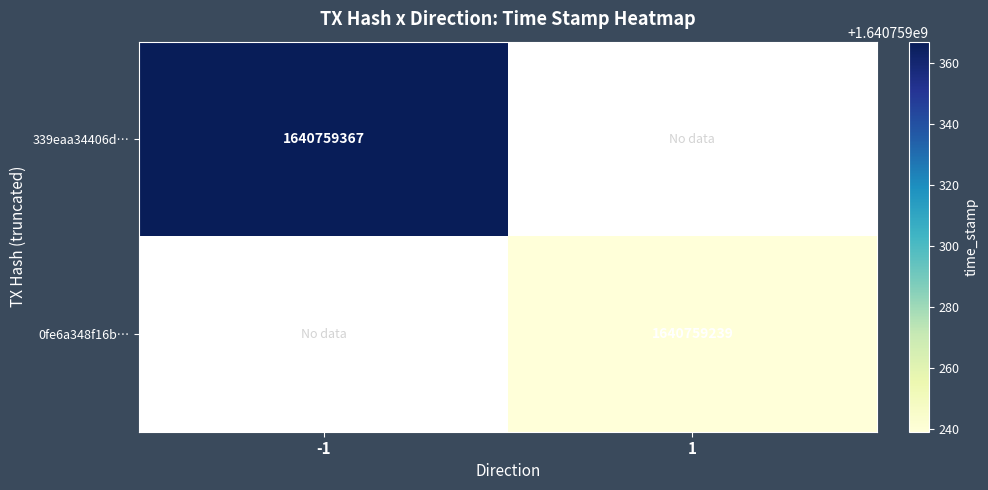

Reading left to right, extract all data points from this chart.

339eaa34406d958fad87ce2877217ff7c4c60ec: -1	1640759367
0fe6a348f16bdcb22cd7ed58e81df45af656c0c: 1	1640759239